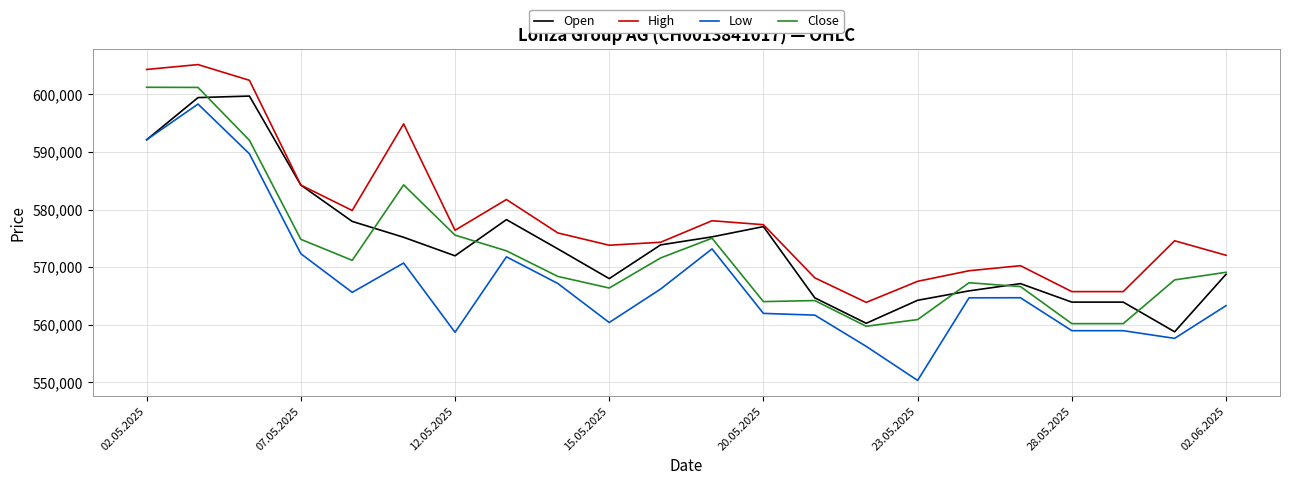

How many lines are shown in the chart?

4